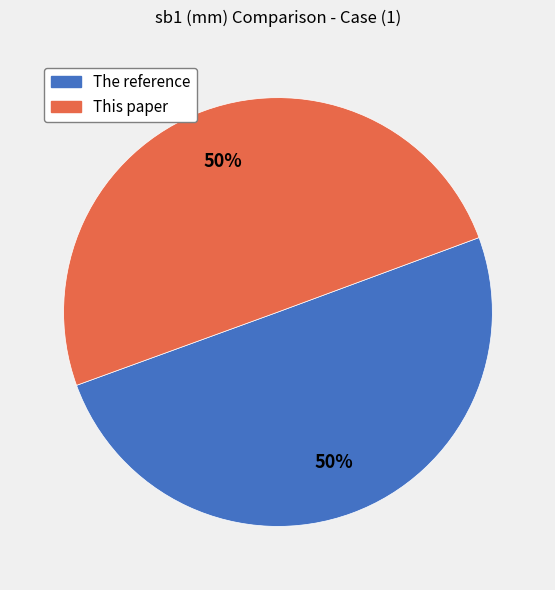

The The reference slice represents 50% of the pie. True or false?

True